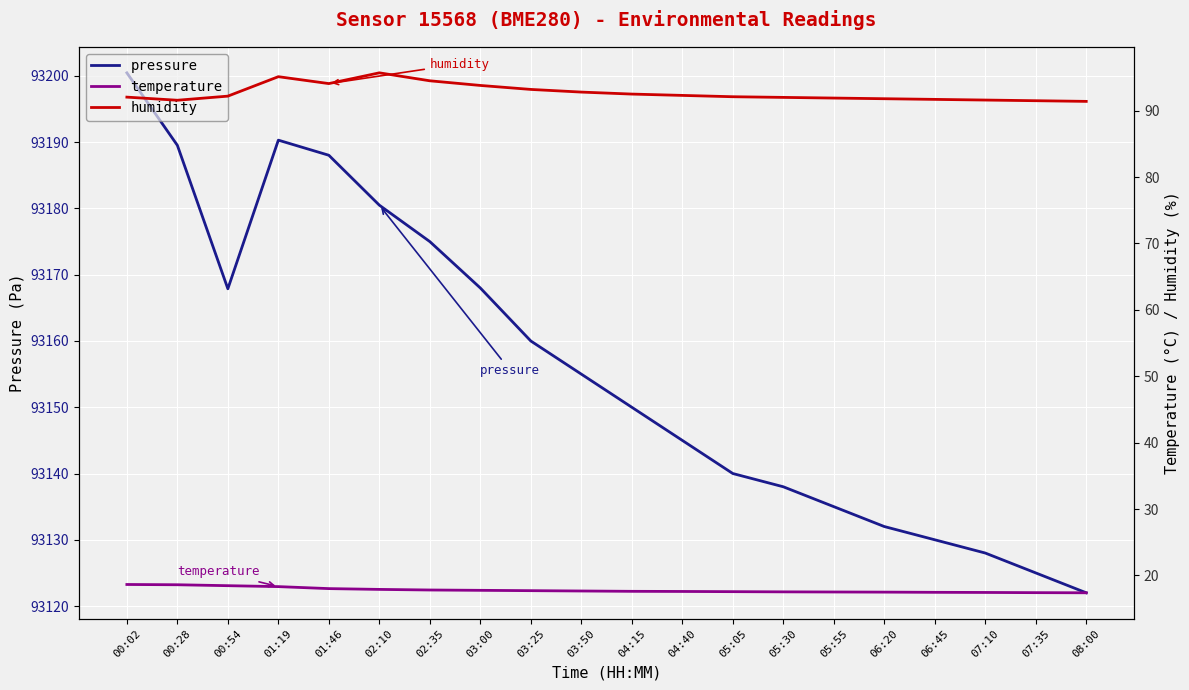

What is the value of the pressure point at the 10th from the left?

93155.0